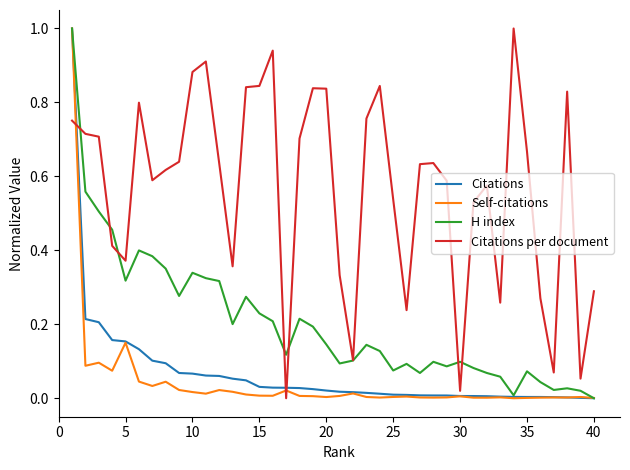

What is the maximum value shown in the chart?

1.0